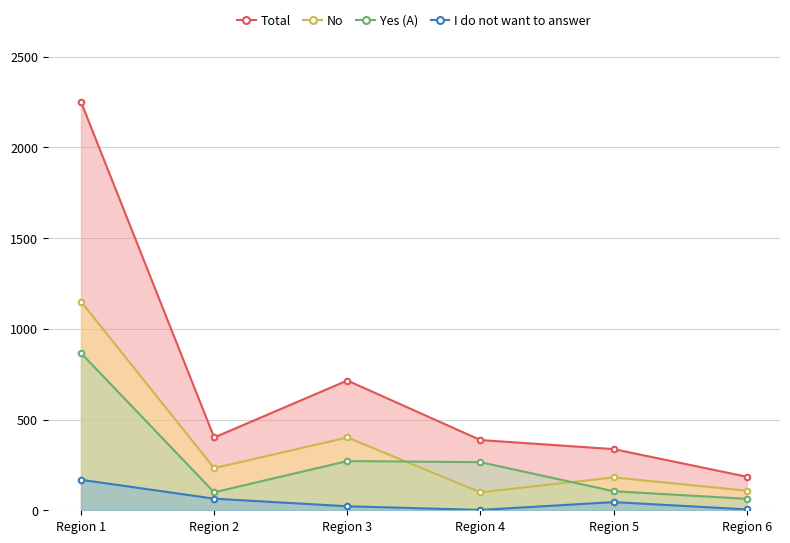

How many interior local peaks does the No series have?

2